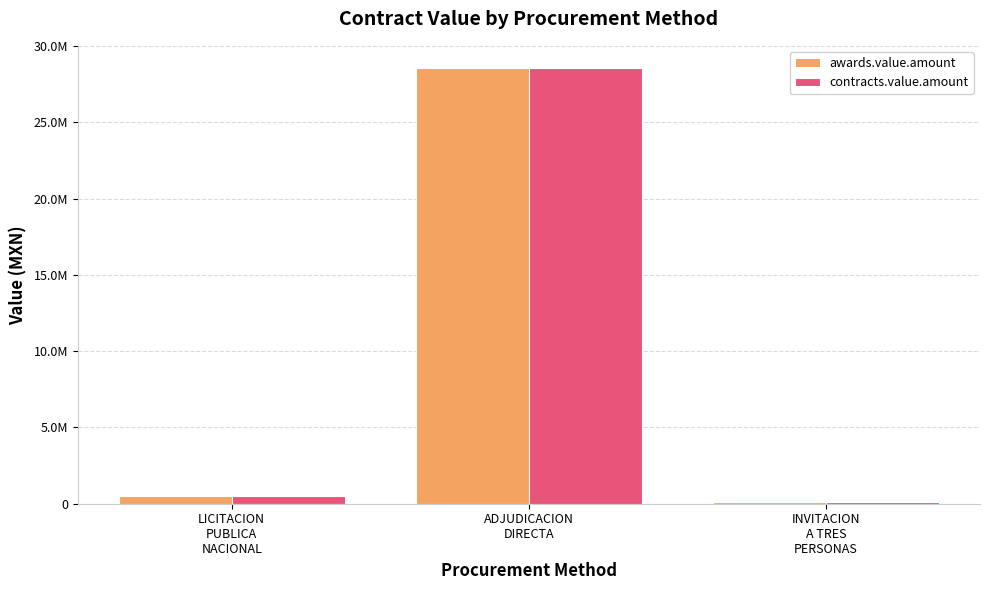

Reading left to right, list all the values displayed in this chart.

awards.value.amount: LICITACION
PUBLICA
NACIONAL=507985.7	ADJUDICACION
DIRECTA=28587941.8	INVITACION
A TRES
PERSONAS=101825.8
contracts.value.amount: LICITACION
PUBLICA
NACIONAL=507985.7	ADJUDICACION
DIRECTA=28587941.8	INVITACION
A TRES
PERSONAS=101825.8